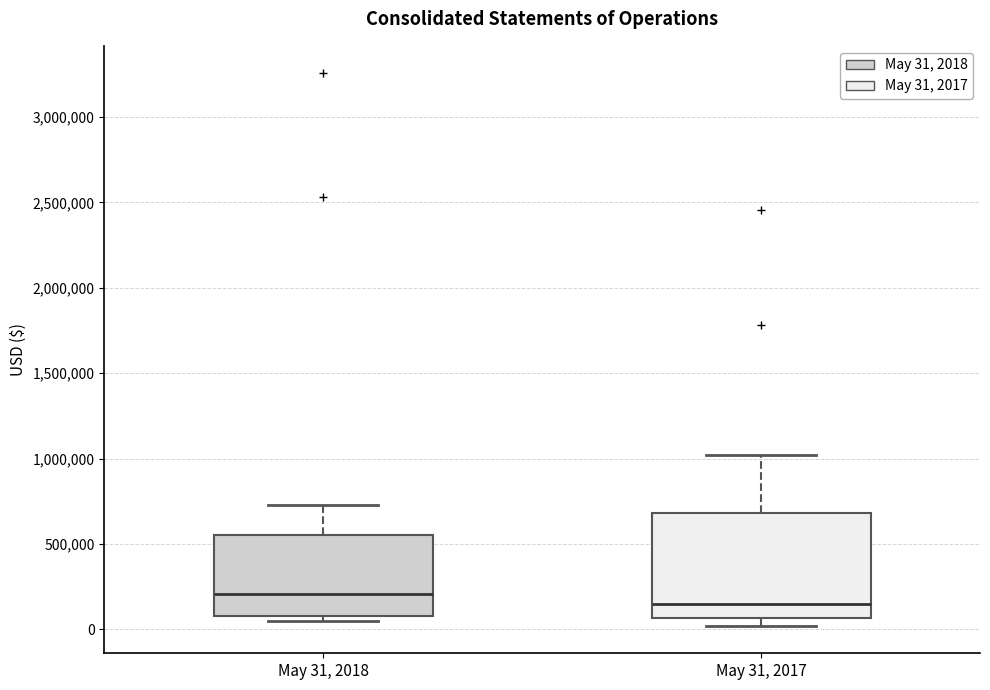

Which box's median line is the highest?

May 31, 2018